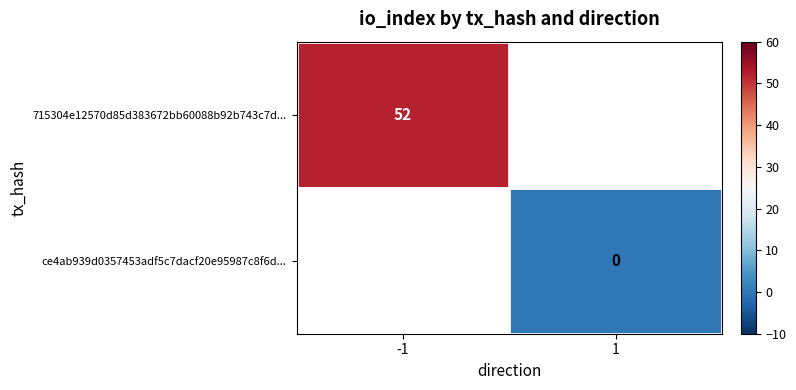

The 715304e12570d85d383672bb60088b92b743c7d... series shows 83 at -1. True or false?

False